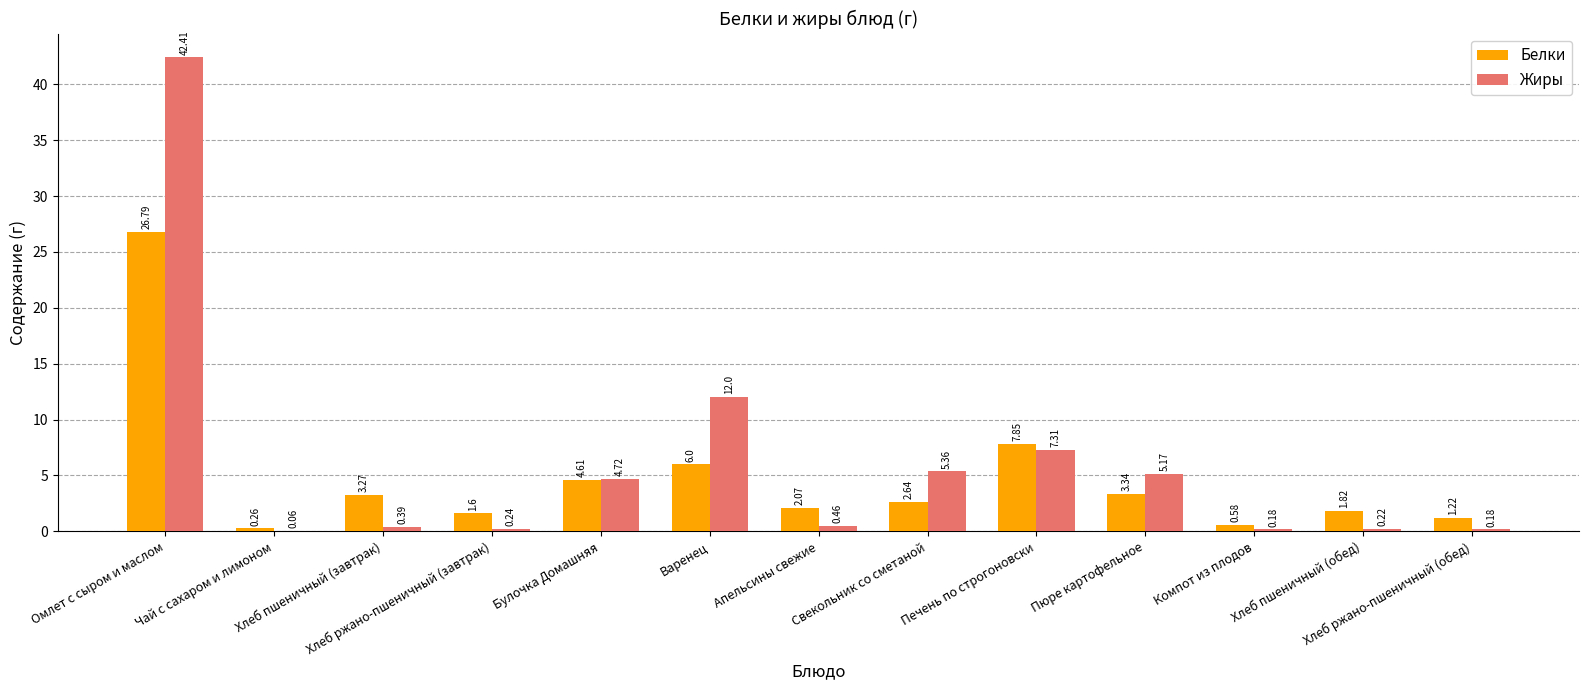

Which series changed the most between Омлет с сыром и маслом and Свекольник со сметаной?

Жиры